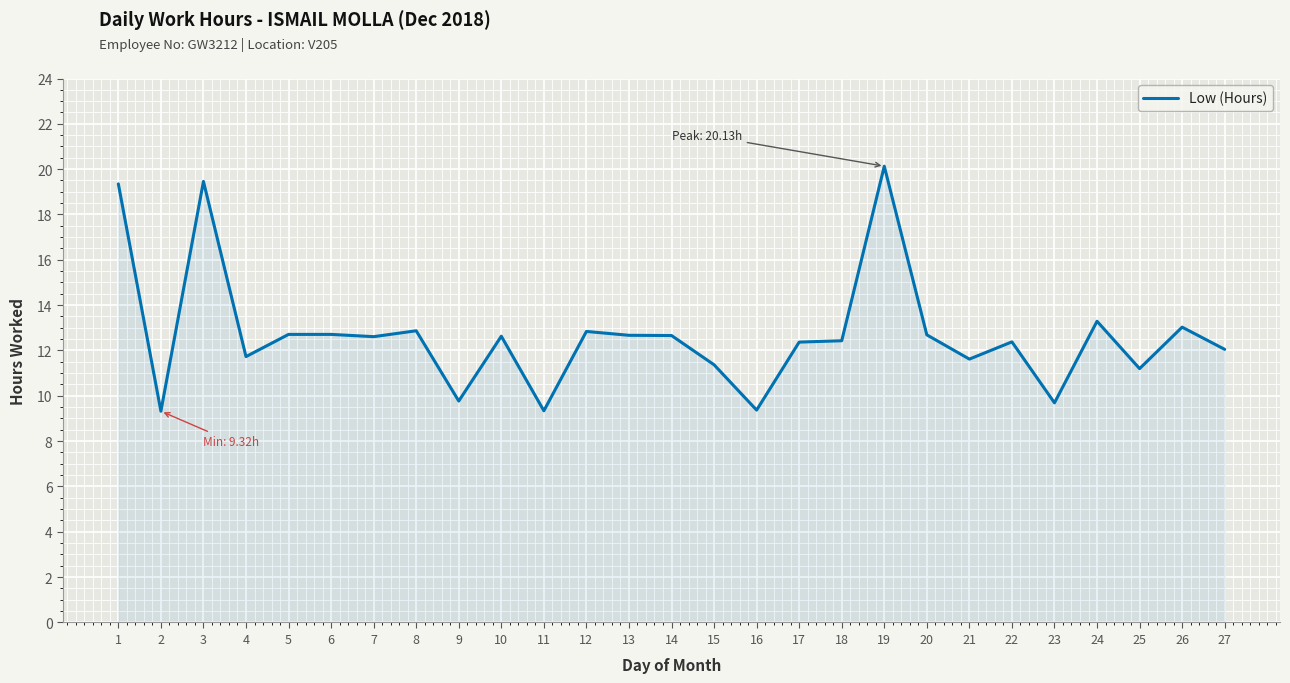

What is the maximum value shown in the chart?

20.1